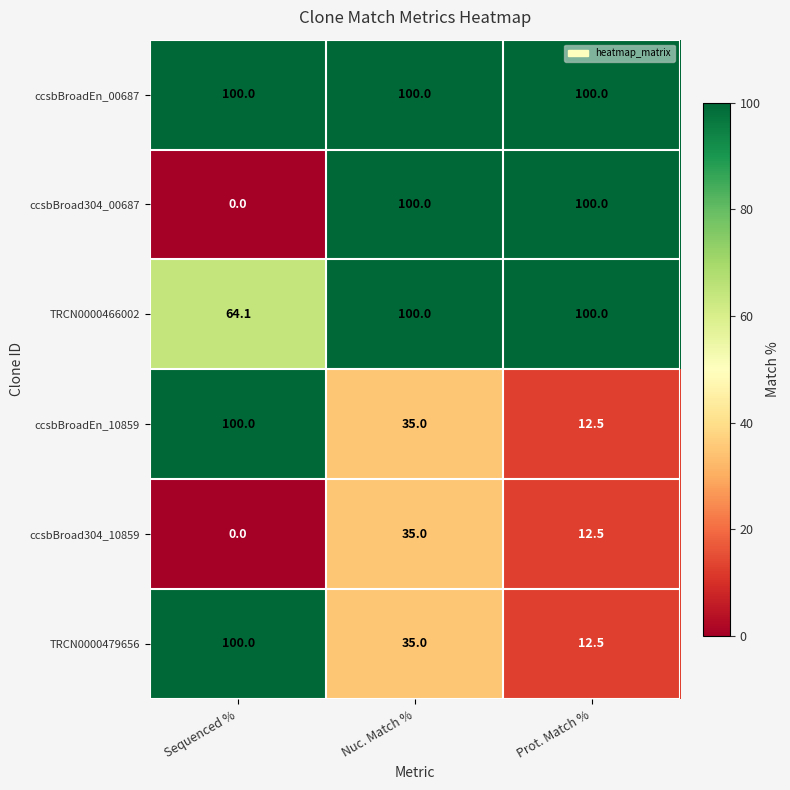

What is the sum of all ccsbBroad304_10859 values?

47.5